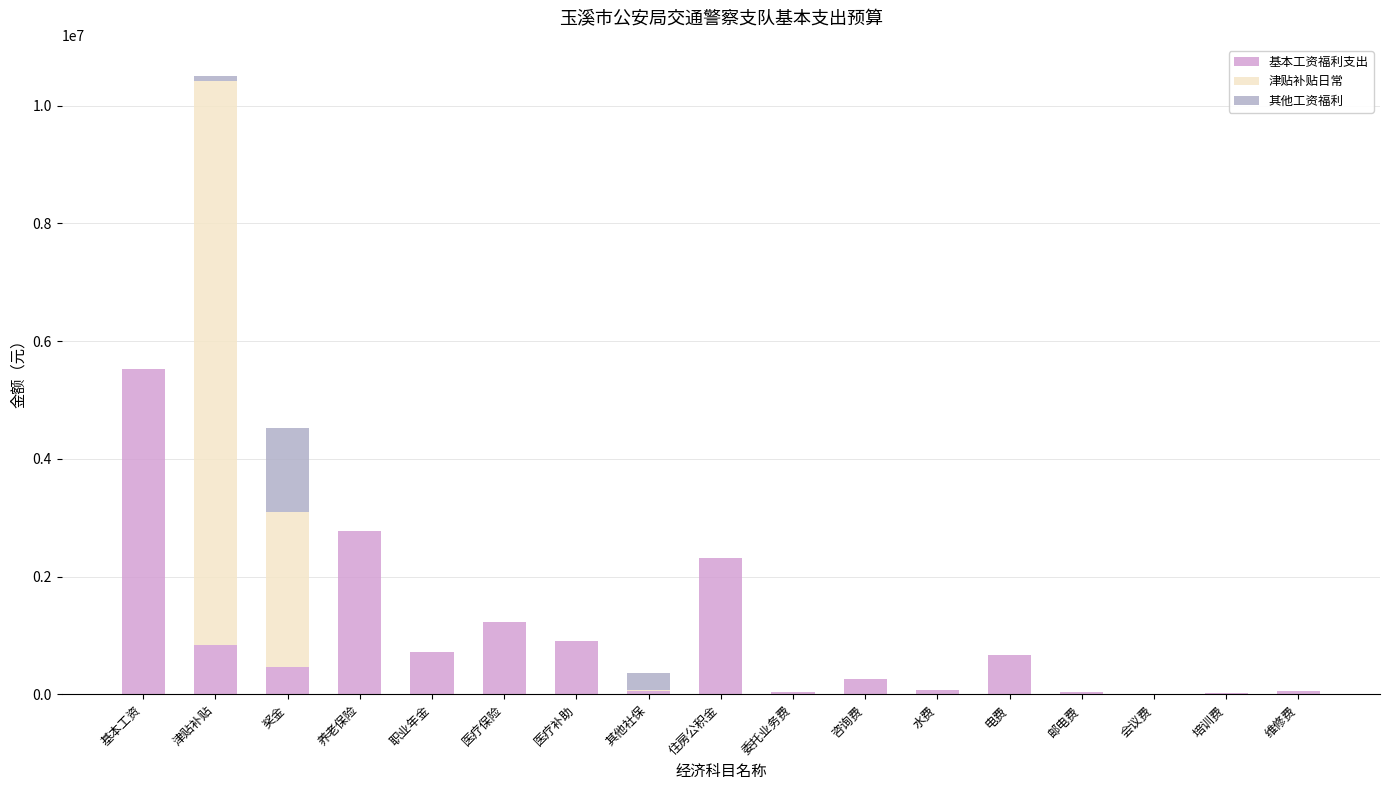

At which category is the sum across all series the highest?

津贴补贴